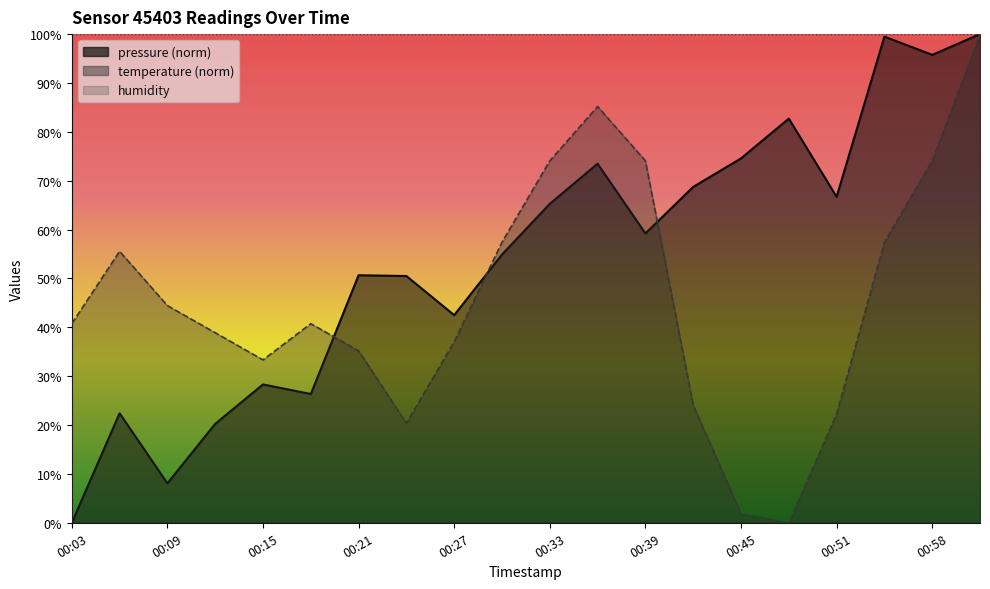

Where is the first local minimum for temperature?

00:15